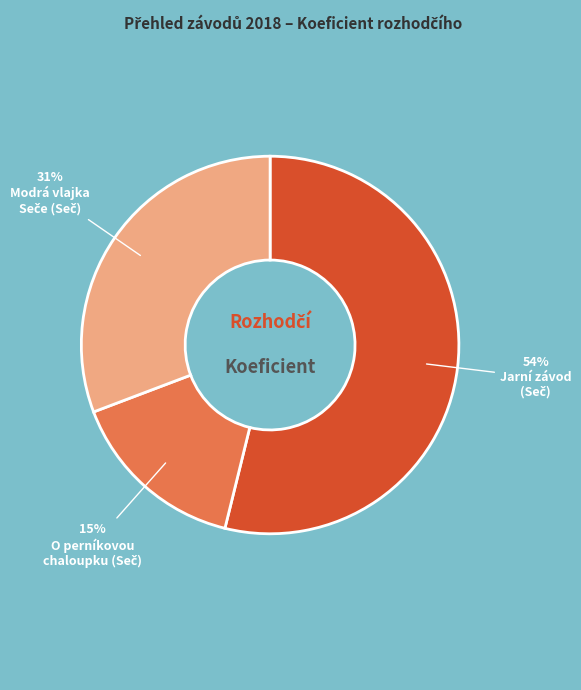

To the nearest percent, what is the average slice percentage?

33%